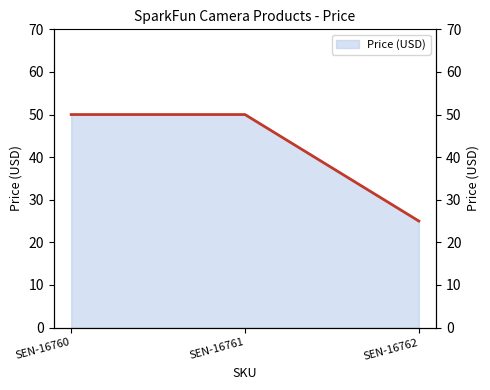

List the labels in order of value, largest first.

SEN-16760, SEN-16761, SEN-16762